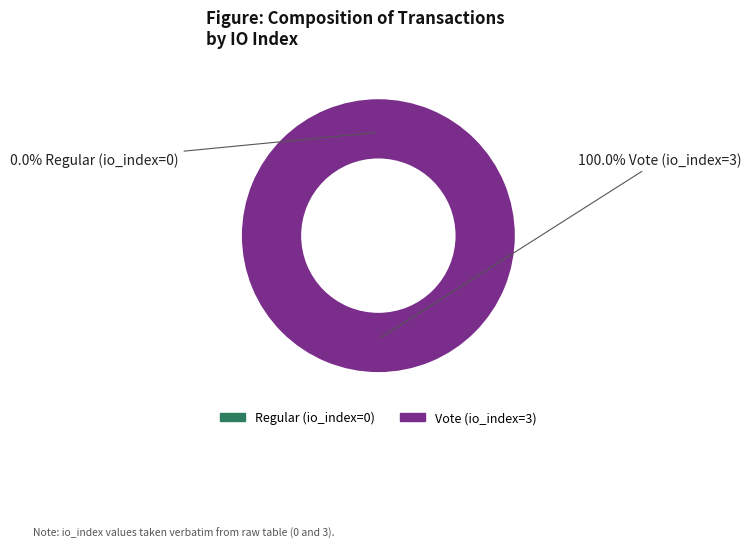

True or false: Regular (io_index=0) accounts for 0% of the total.

True